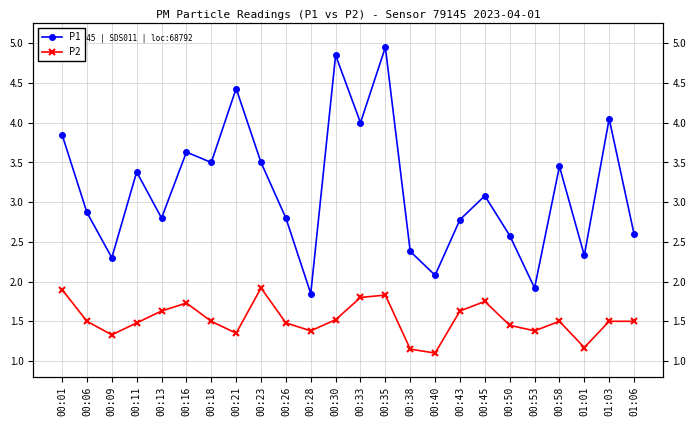

Is it true that P1 equals 3.4 at 00:53?

False